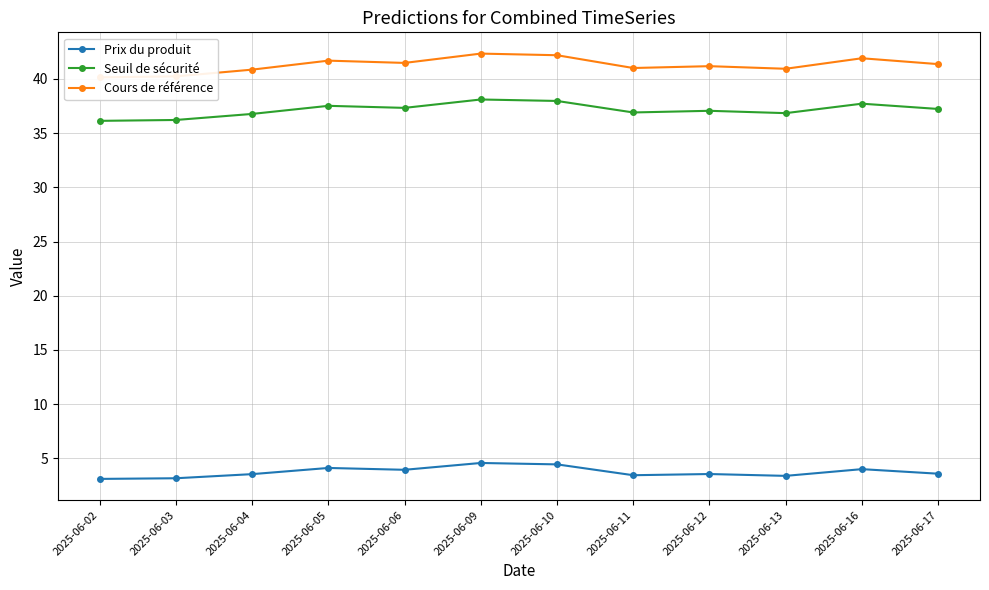

Which label corresponds to the largest value in the chart?

2025-06-09